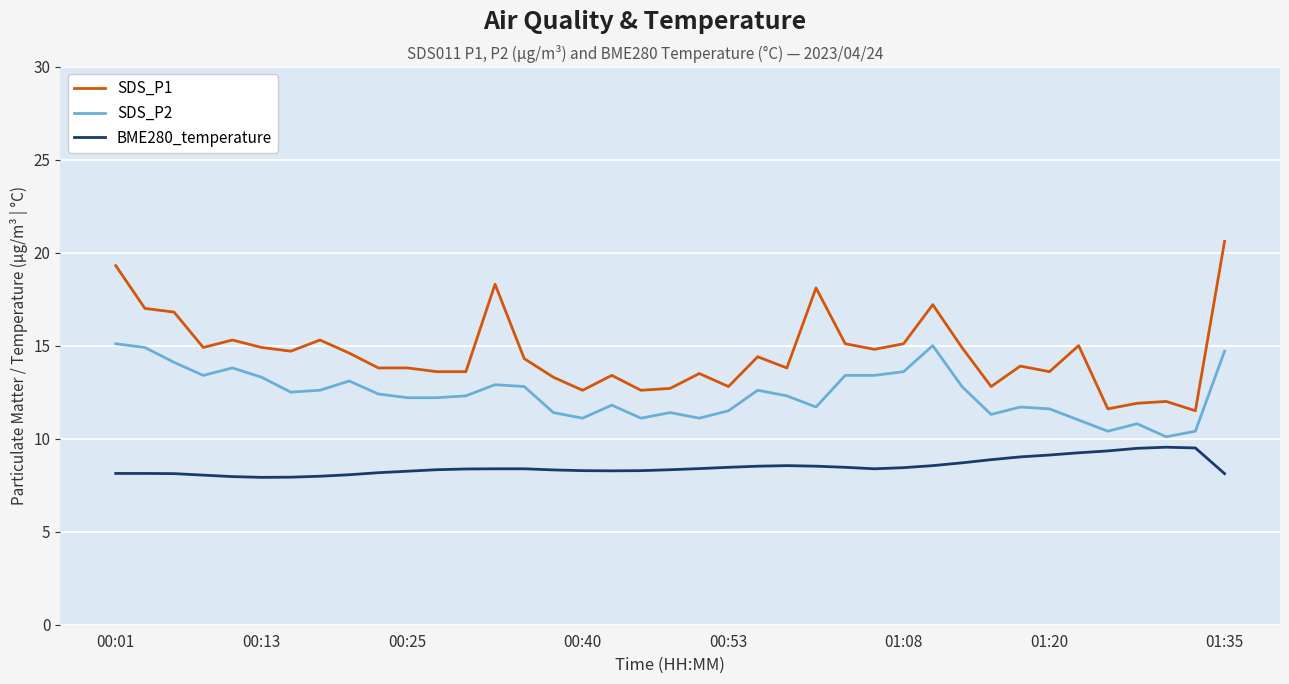

Which series has the largest total across all categories?

SDS_P1